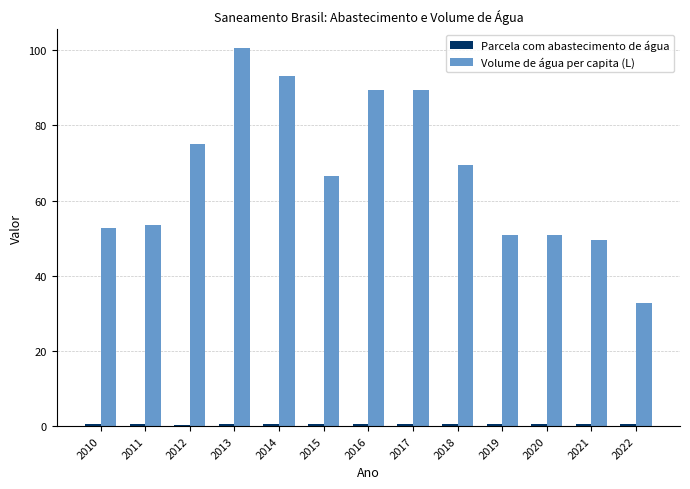

What is the average value of the Volume de água per capita (L) series?

67.2